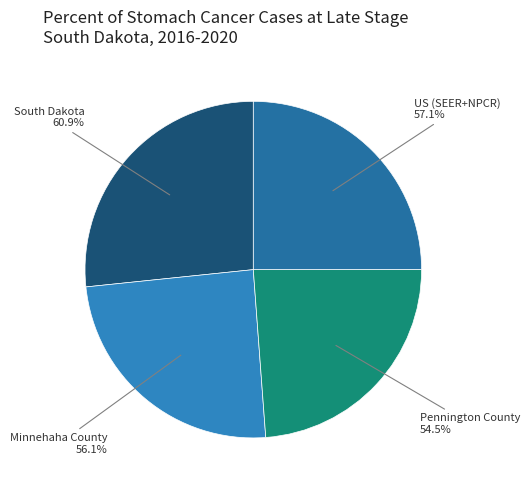

What is the change in value from South Dakota to US (SEER+NPCR)?

-3.8